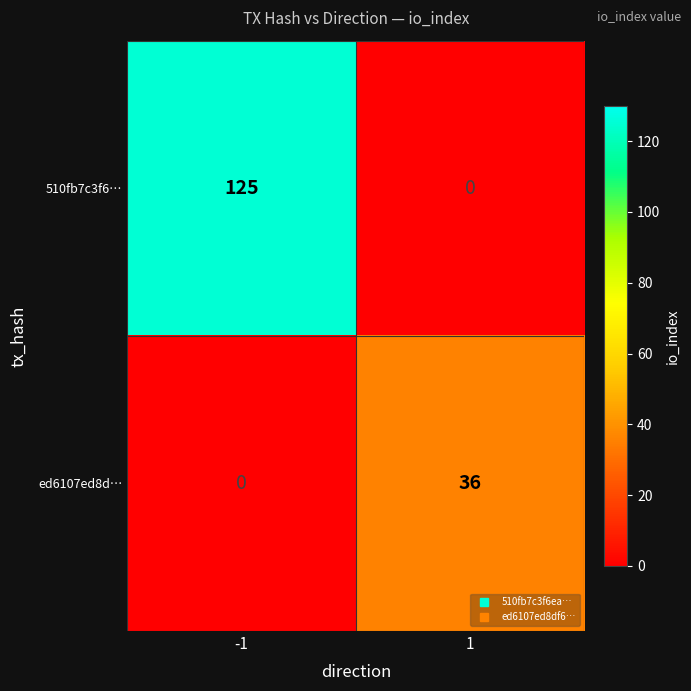

Which series changed the most between -1 and 1?

510fb7c3f6…